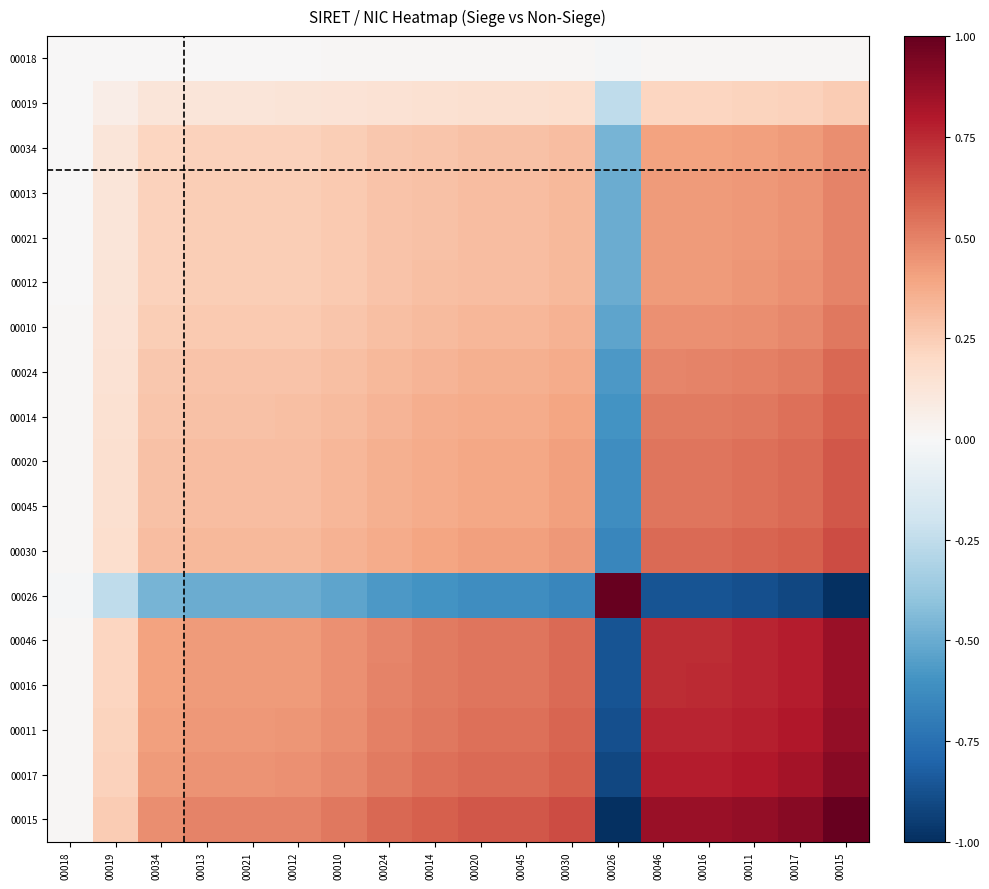

What is the spread (max minus min) of values at 00021?

1.0